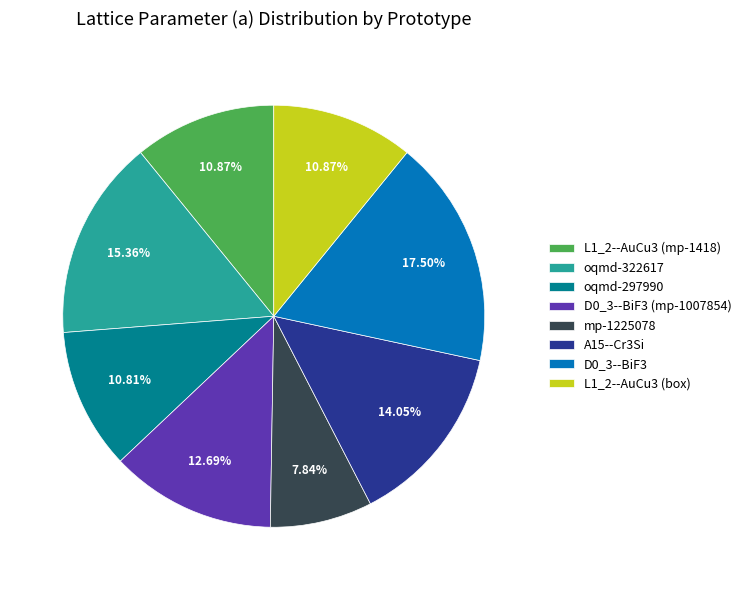

Is there any slice that represents more than half of the pie?

No